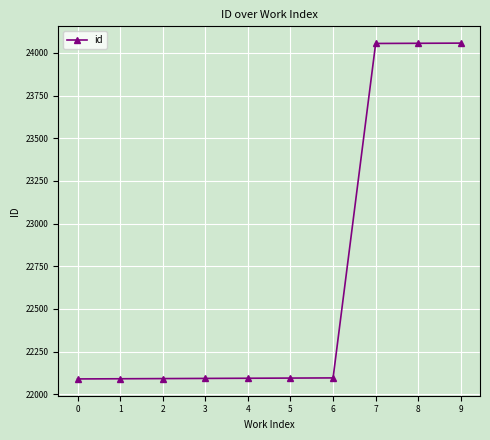

What is the change in value from 4 to 5?

+1